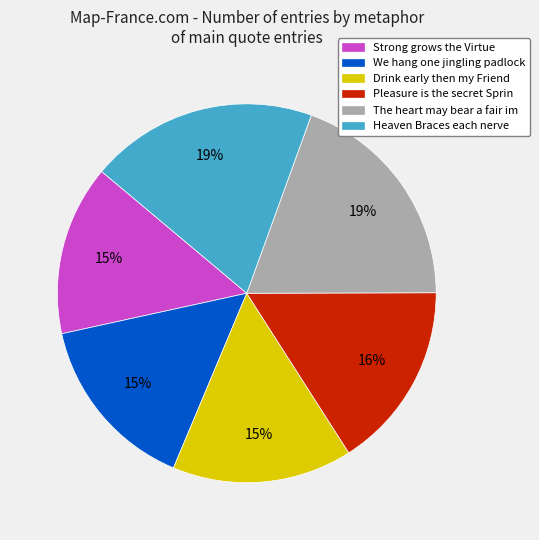

Combined, do Drink early then my Friend and Strong grows the Virtue account for over 50%?

No